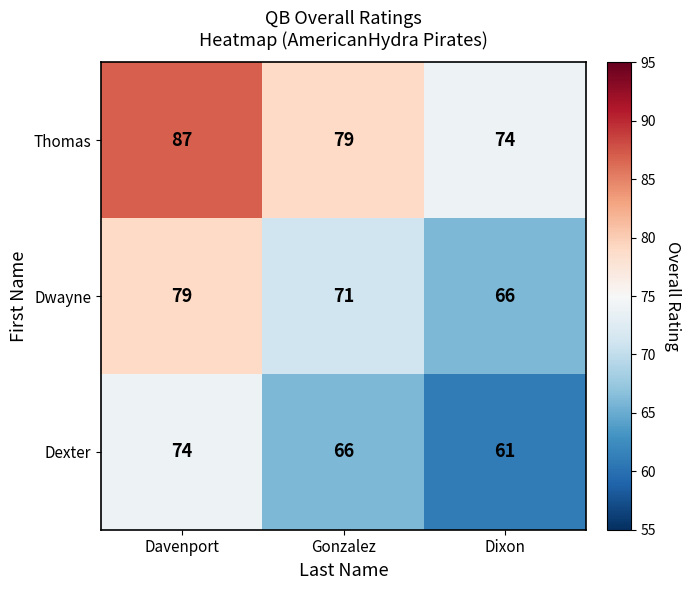

List the series in order of their peak value, lowest first.

Dexter, Dwayne, Thomas